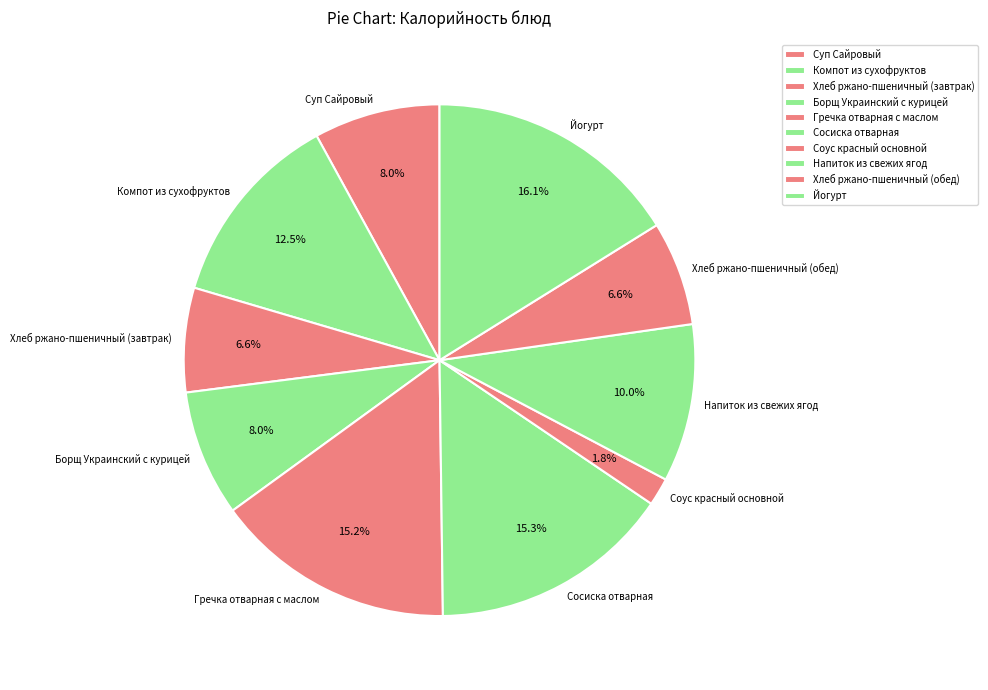

The Хлеб ржано-пшеничный (завтрак) slice represents 7% of the pie. True or false?

True